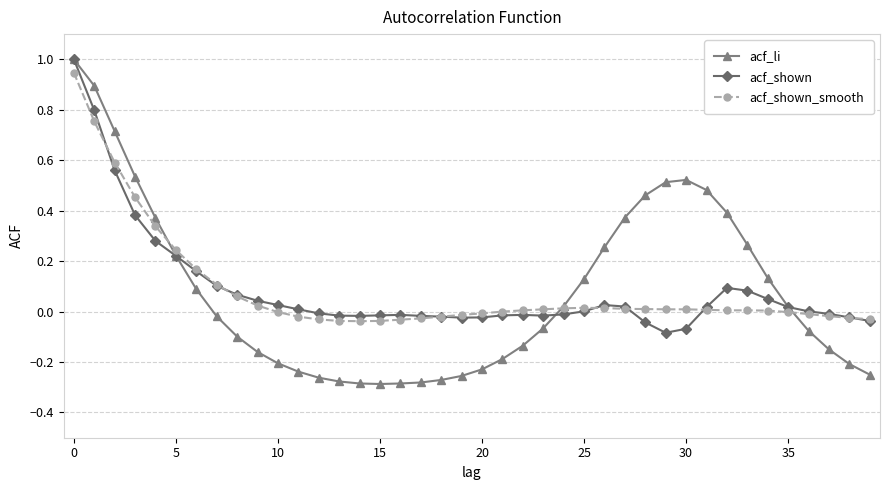

How many series are shown in this chart?

3